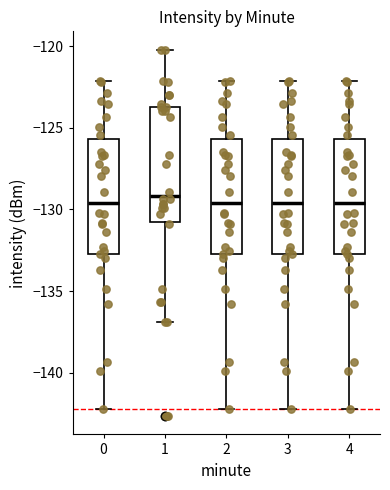

Reading left to right, transcribe this box plot: for each box, give where its median line is, the range the box spans, and where its two whiskers end, as read against the y-axis. The values are not printed on the chart, so give them approximately, as read against the axis.

0: median -129.5, box -132.5 to -125.5, whiskers -142.0 to -122.0
1: median -129.0, box -130.5 to -123.5, whiskers -137.0 to -120.0
2: median -129.5, box -132.5 to -125.5, whiskers -142.0 to -122.0
3: median -129.5, box -132.5 to -125.5, whiskers -142.0 to -122.0
4: median -129.5, box -132.5 to -125.5, whiskers -142.0 to -122.0